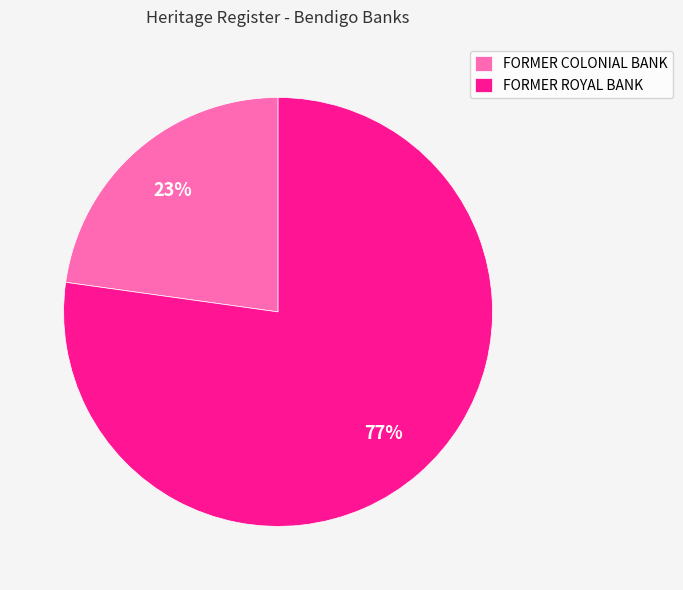

How many segments does this pie chart have?

2